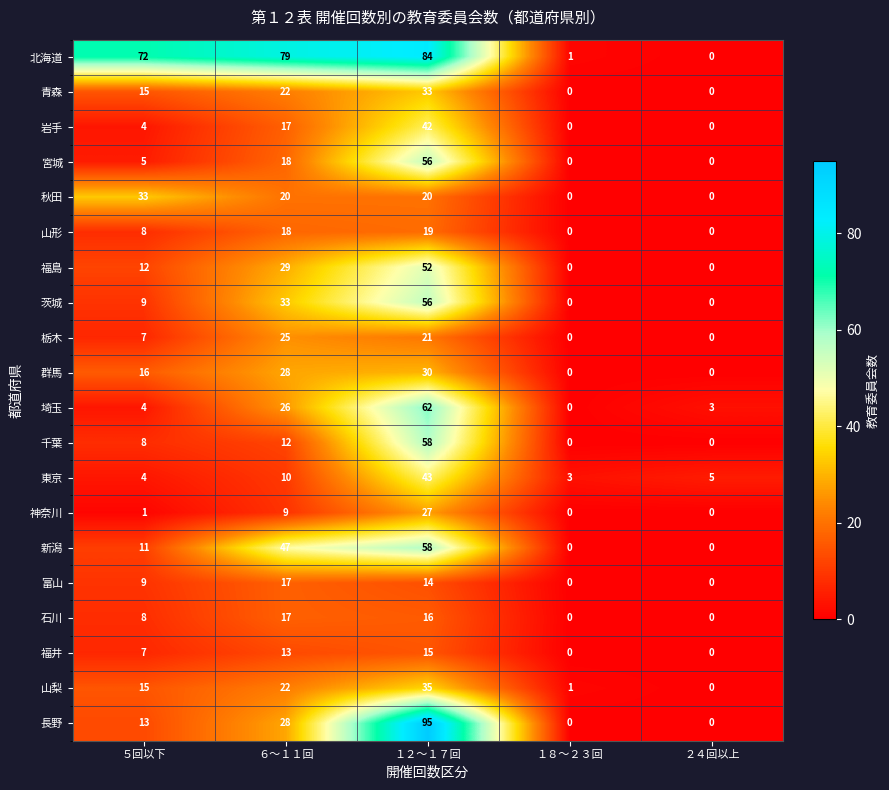

At which label does 秋田 reach its peak?

５回以下